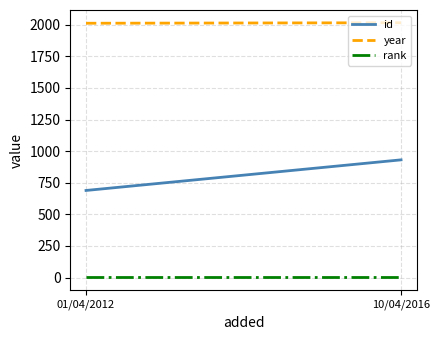

Rank the series by their average value, from lowest to highest.

rank, id, year